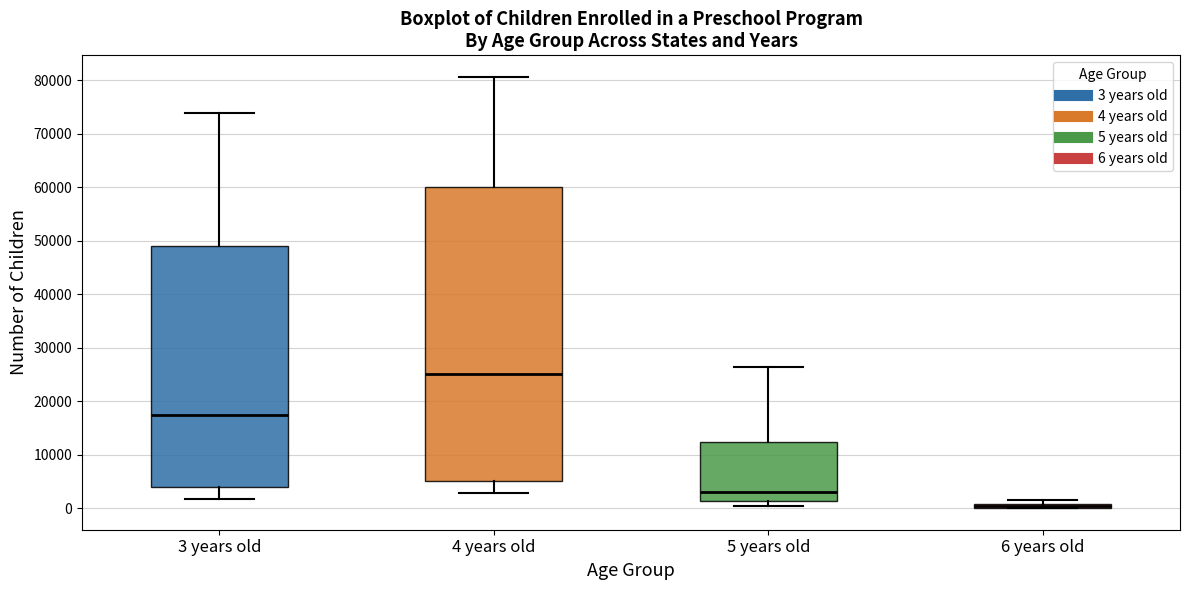

Comparing the boxes themselves (not the whiskers), which one is the tallest?

4 years old